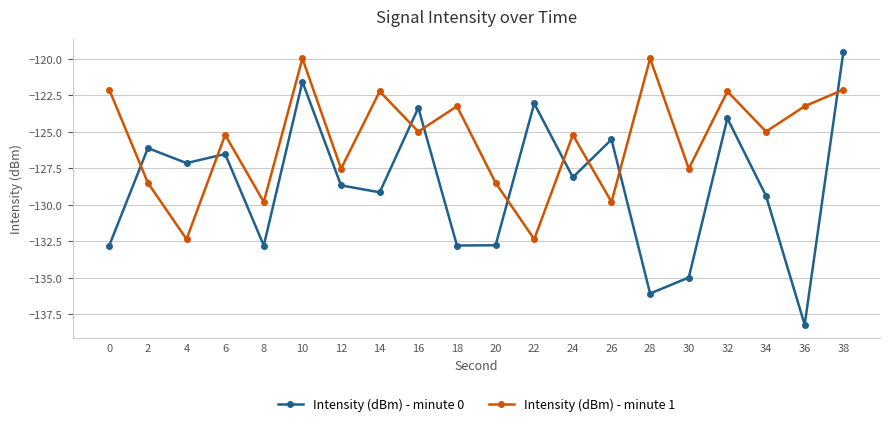

The value of Intensity (dBm) - minute 1 at 20 is -128.5. True or false?

True